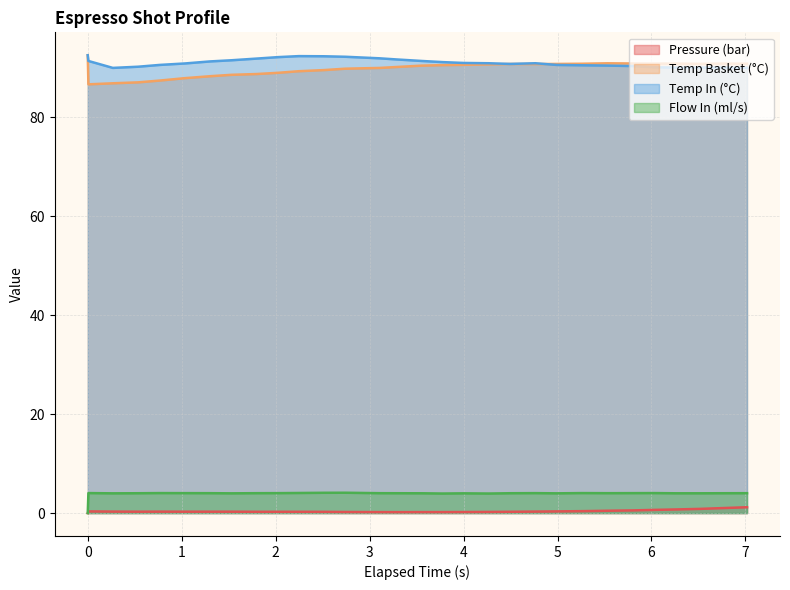

What is the greatest value displayed?

92.5